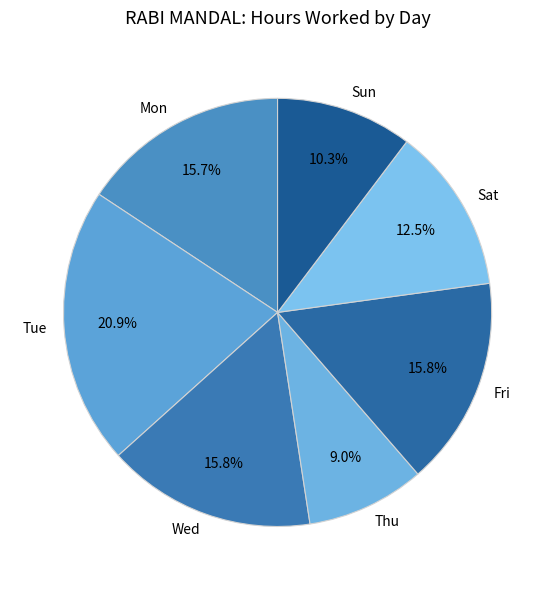

Is there any slice that represents more than half of the pie?

No